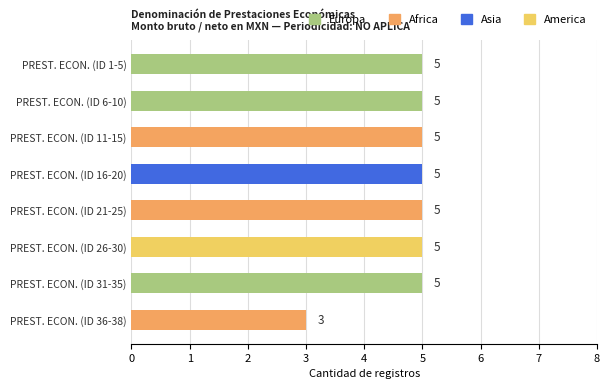

Approximately how many times larger is the value at PREST. ECON. (ID 6-10) compared to PREST. ECON. (ID 31-35)?

1.0